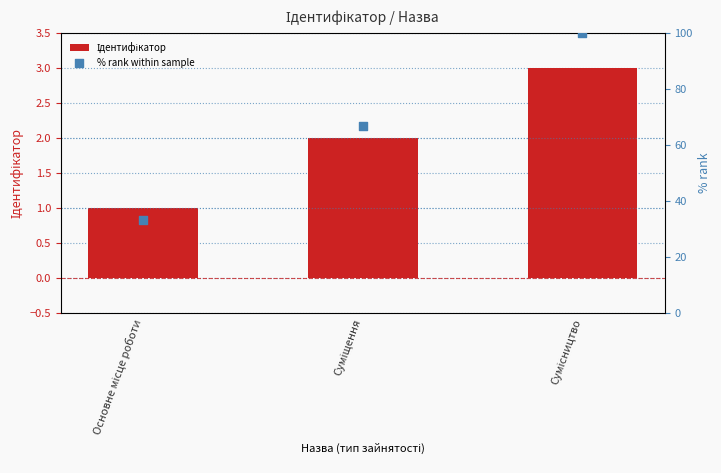

What are all the series names shown in the legend?

Ідентифікатор, % rank within sample